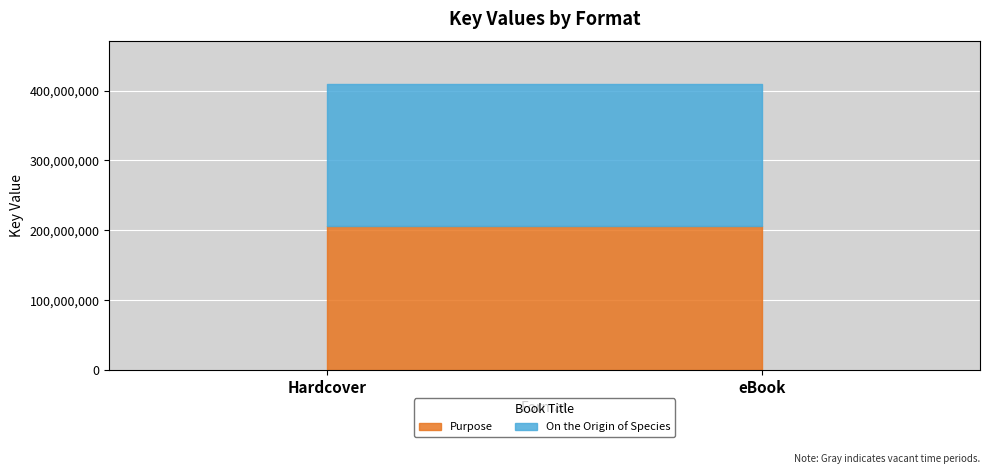

True or false: On the Origin of Species has a value of 50697278 at Hardcover.

False